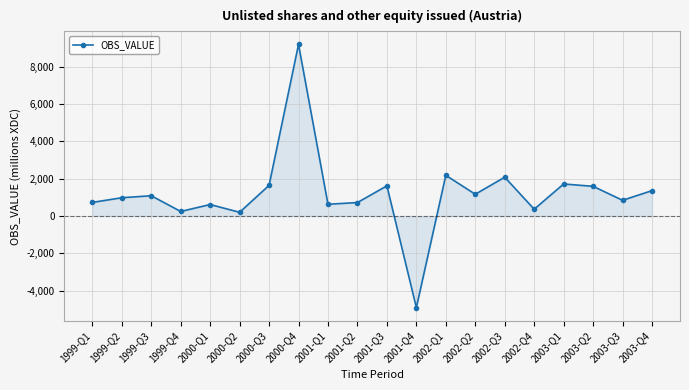

How many lines are shown in the chart?

1